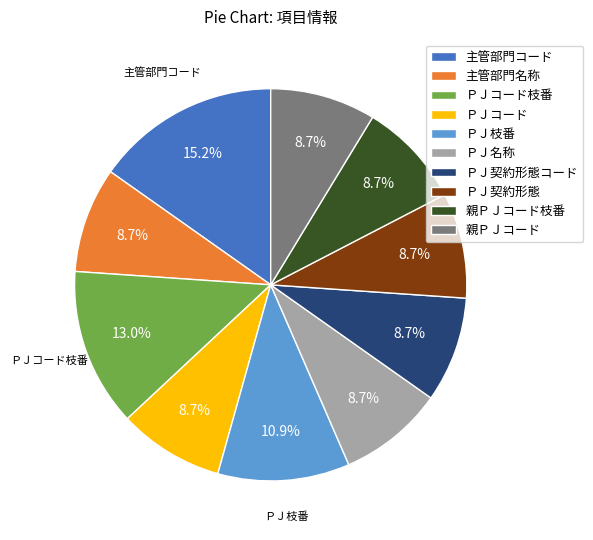

Which category has the biggest portion of the pie?

主管部門コード